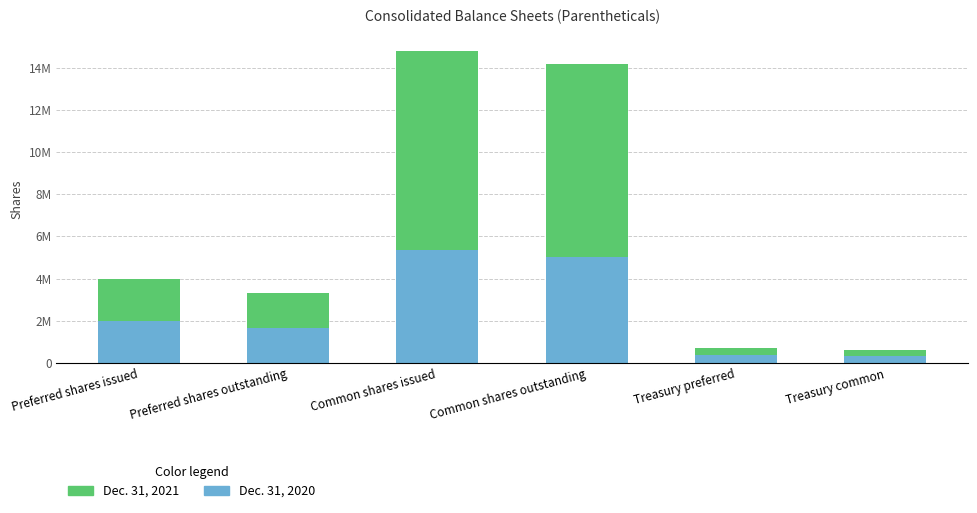

What are all the series names shown in the legend?

Dec. 31, 2021, Dec. 31, 2020